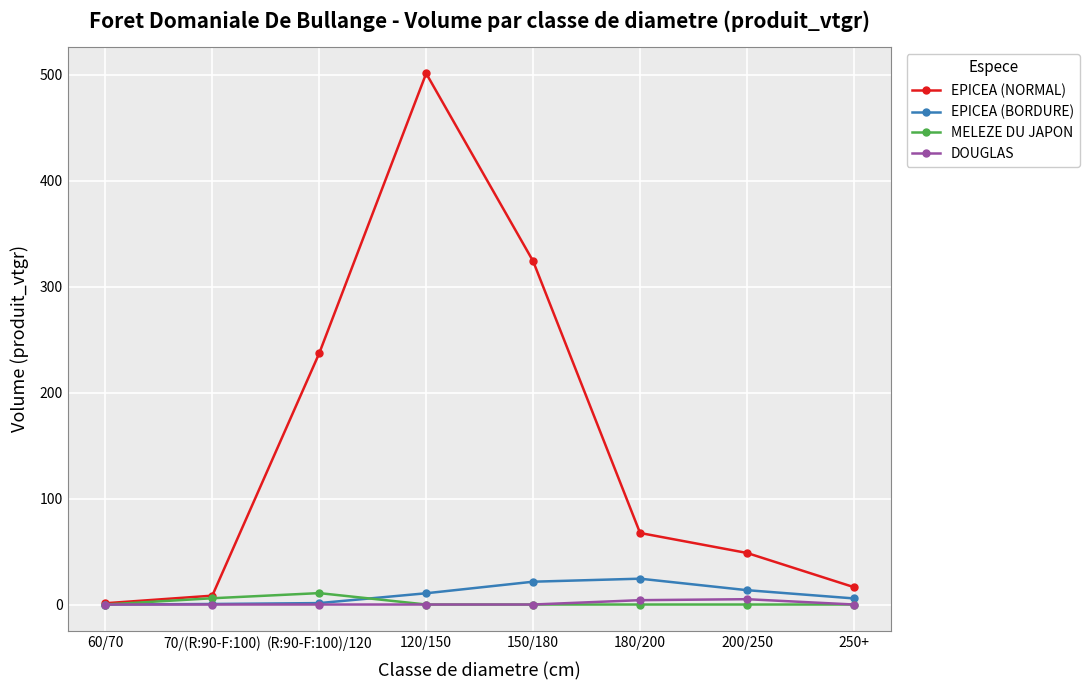

Which series has the largest total across all categories?

EPICEA (NORMAL)